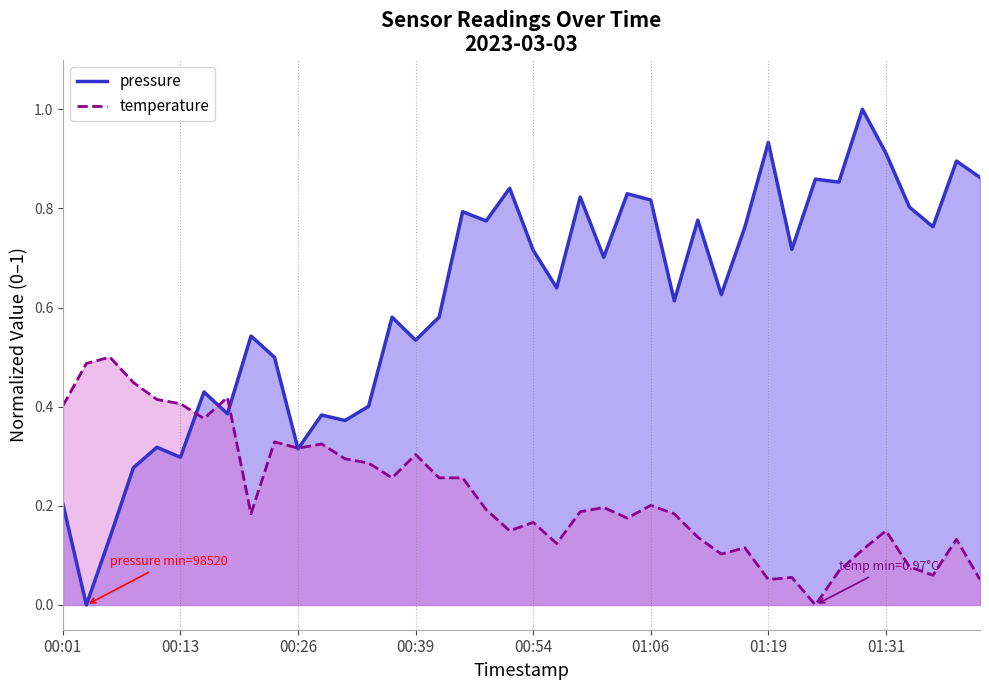

True or false: temperature and pressure cross at least once.

True